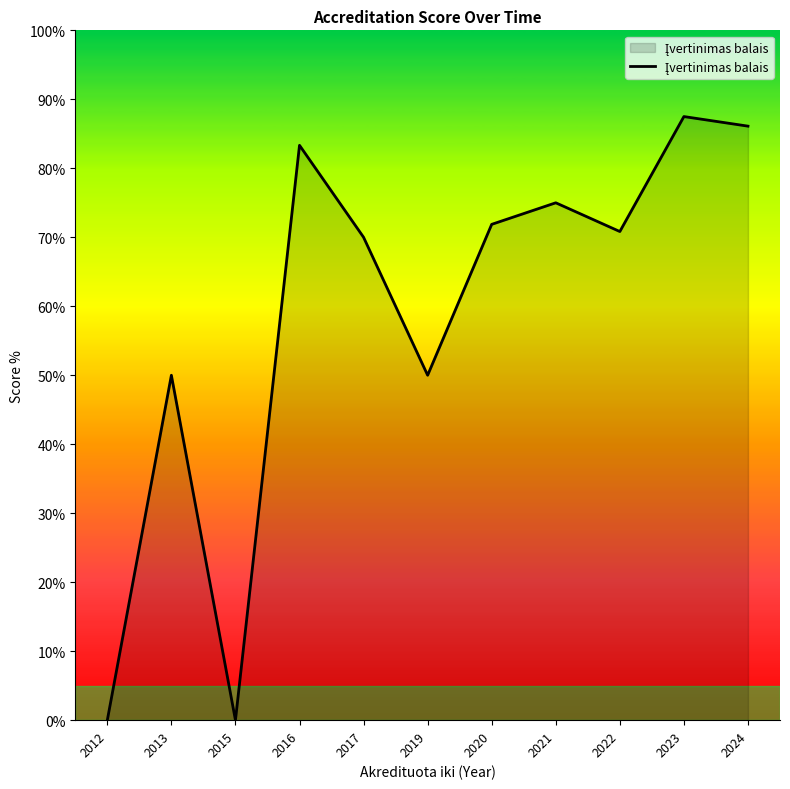

Where is the first local minimum?

2015